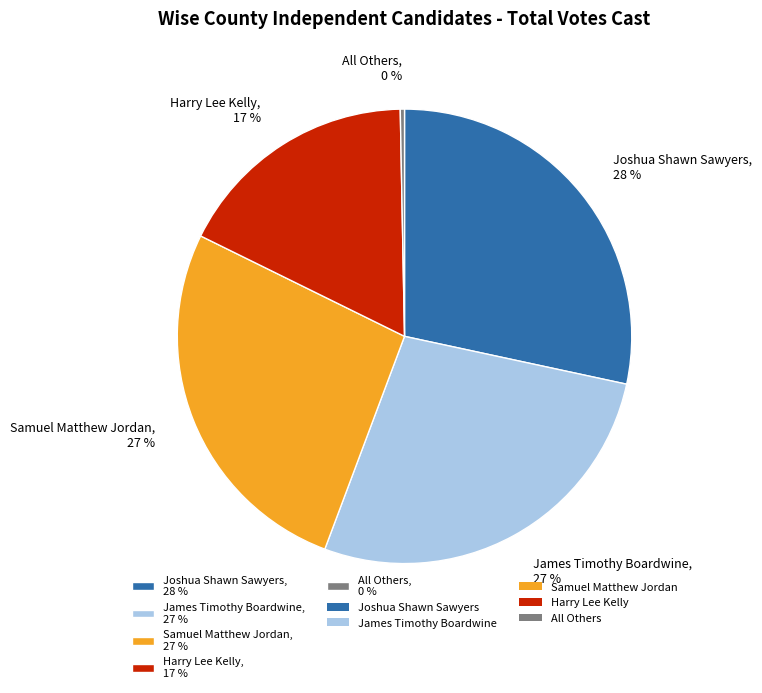

Which has a higher value, All Others, 0 % or Joshua Shawn Sawyers, 28 %?

Joshua Shawn Sawyers, 28 %